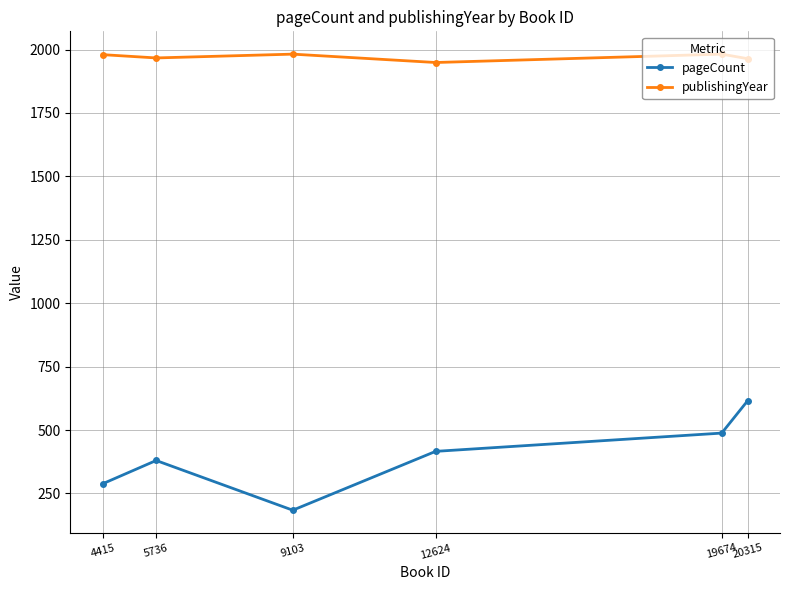

Which series has the largest range (max minus min)?

pageCount